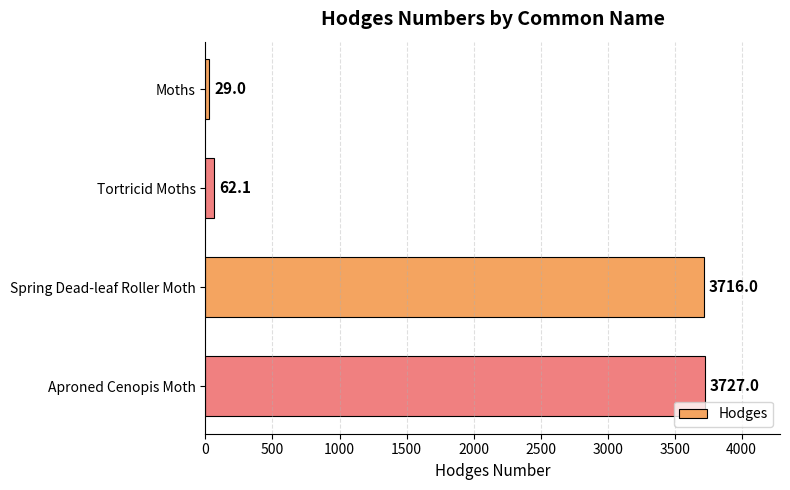

What is the difference between the second highest and second lowest values?

3653.9